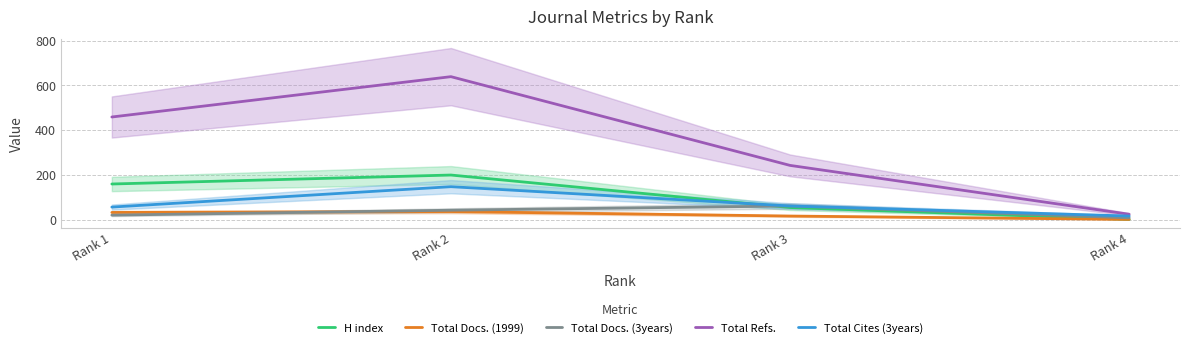

What is the difference between the Total Refs. values at Rank 2 and Rank 4?

614